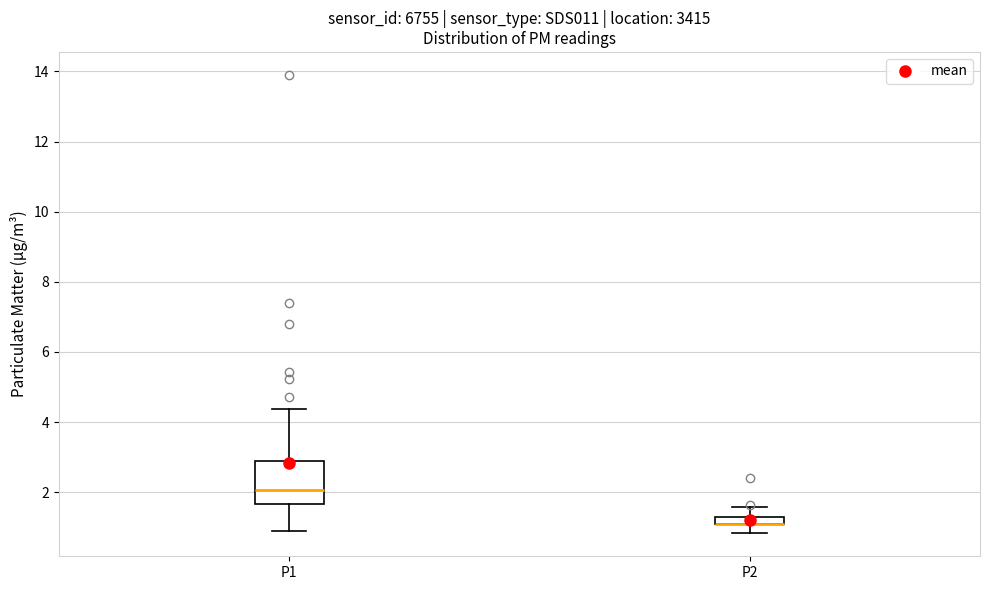

Comparing the boxes themselves (not the whiskers), which one is the tallest?

P1